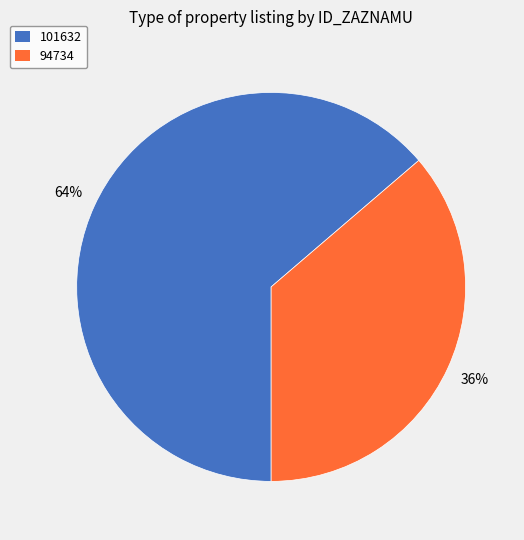

Is the sum of 94734 and 101632 greater than half?

Yes